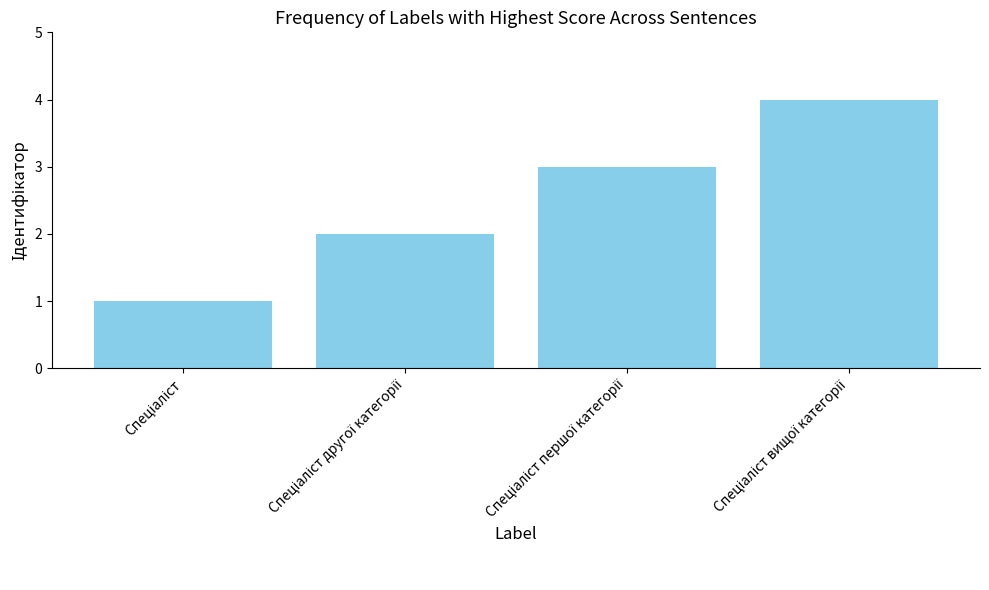

What is the greatest value displayed?

4